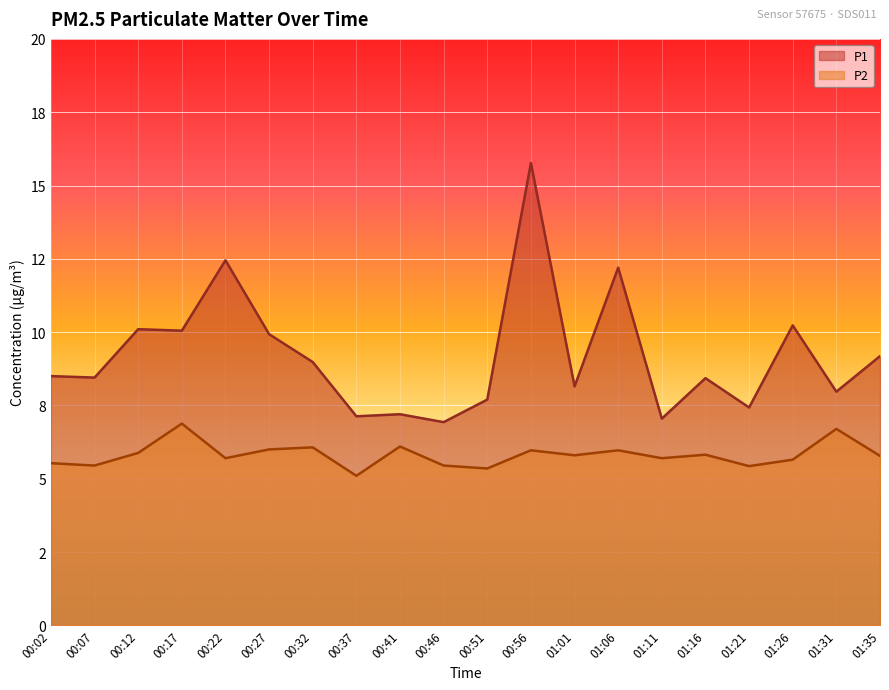

What position from the right is 00:41?

12